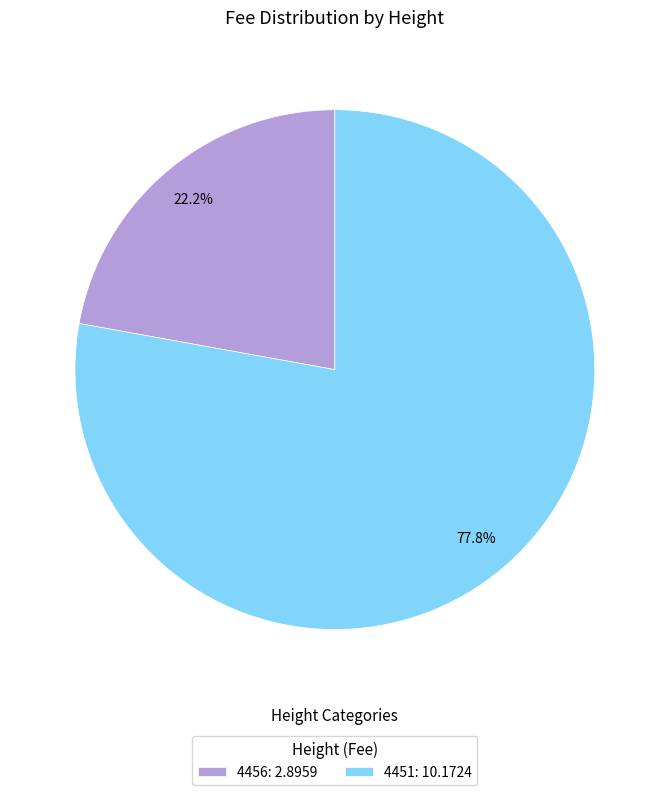

Count the number of slices in the pie.

2